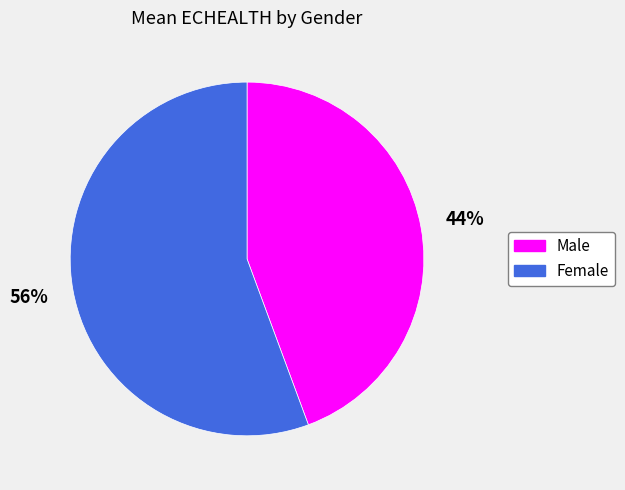

How many slices are in this pie chart?

2